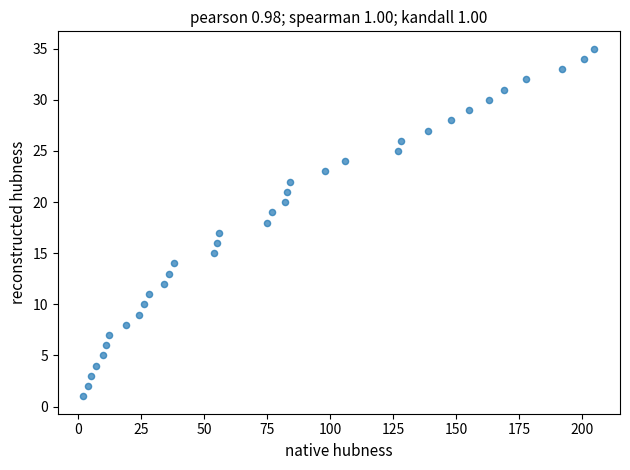

What is the range of Y values (max minus min)?

34